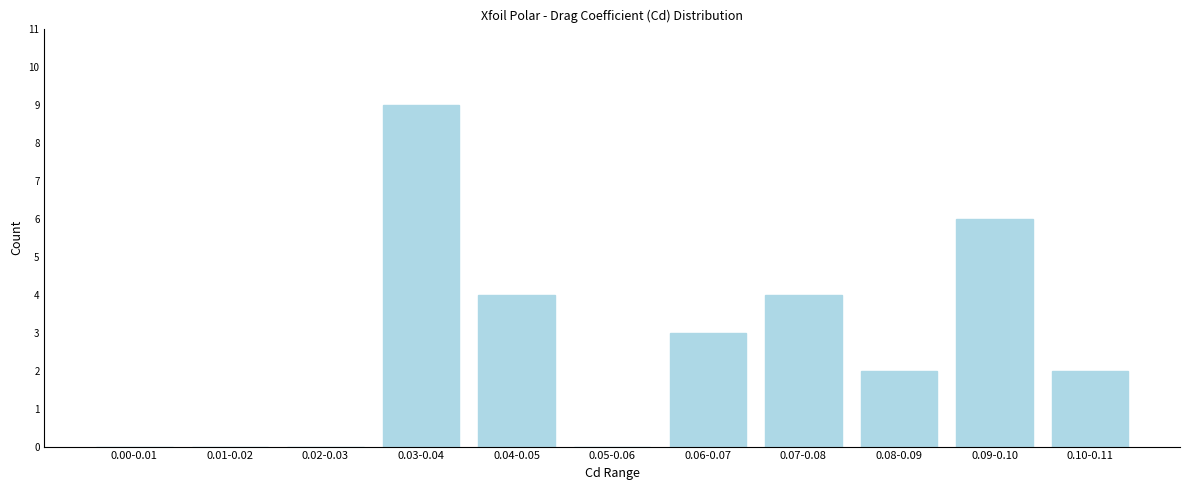

Reading left to right, list all the values displayed in this chart.

0.00-0.01=0	0.01-0.02=0	0.02-0.03=0	0.03-0.04=9	0.04-0.05=4	0.05-0.06=0	0.06-0.07=3	0.07-0.08=4	0.08-0.09=2	0.09-0.10=6	0.10-0.11=2